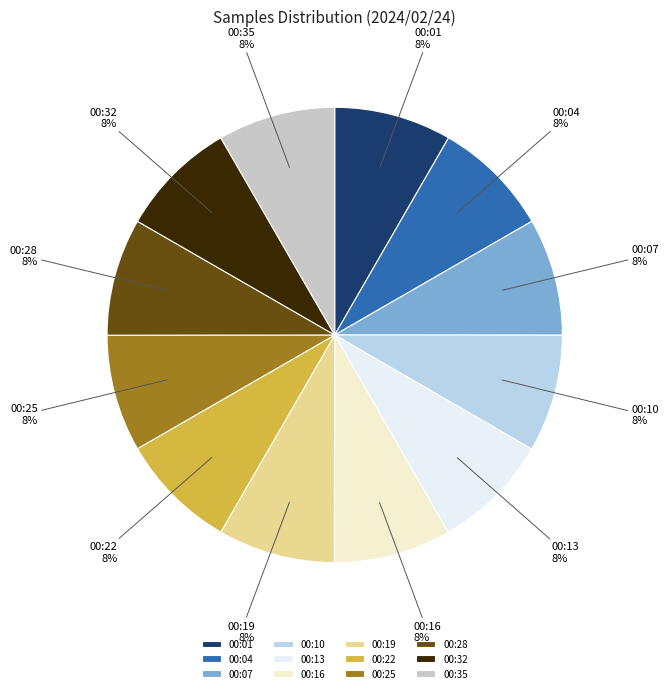

Approximately how many times larger is the value at 00:13 compared to 00:22?

1.0